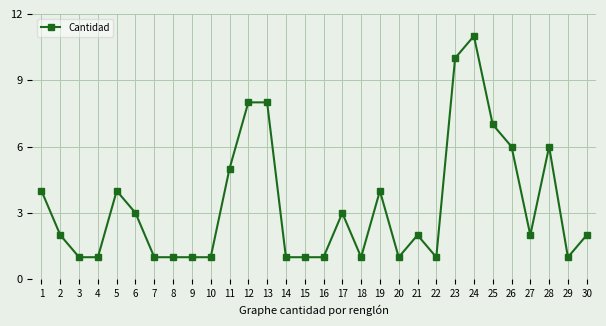

Reading right to left, list all the values displayed in this chart.

2	1	6	2	6	7	11	10	1	2	1	4	1	3	1	1	1	8	8	5	1	1	1	1	3	4	1	1	2	4